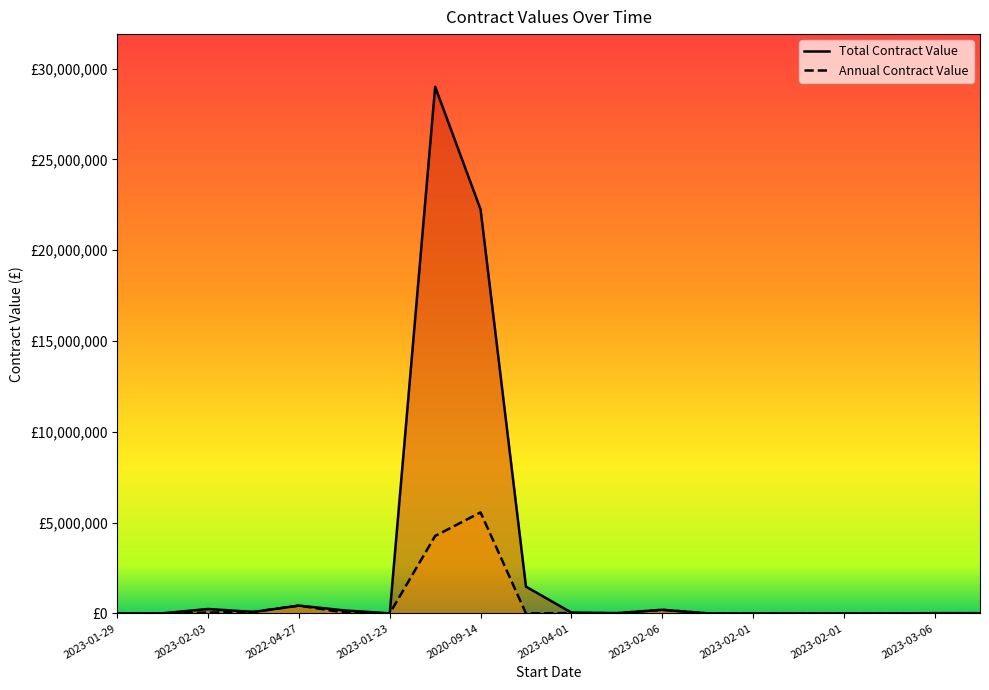

What is the label of the 13th point from the right?

2020-04-01